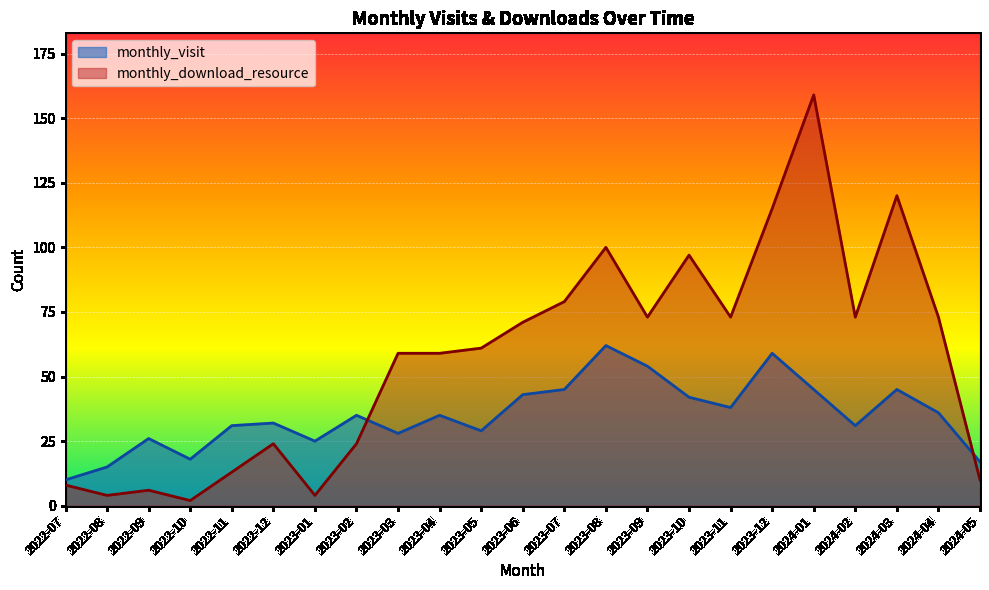

What is the label of the 15th point from the right?

2023-03